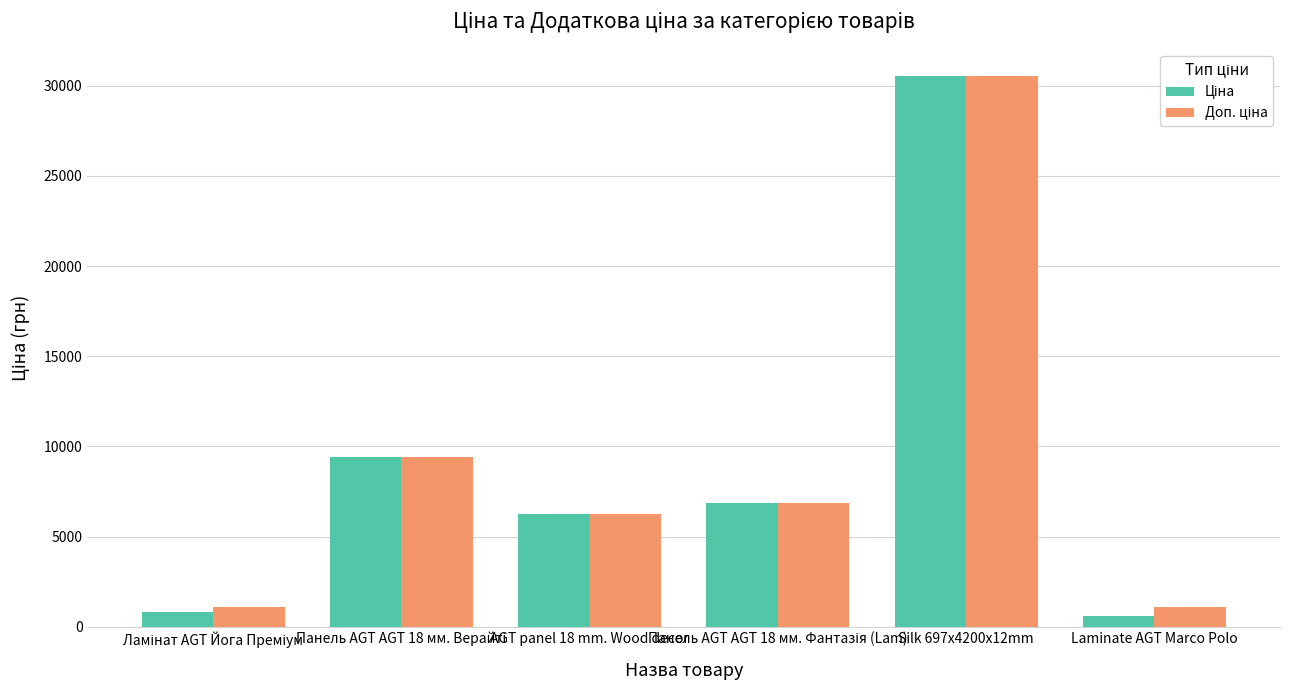

At which category is the sum across all series the highest?

Silk 697x4200x12mm